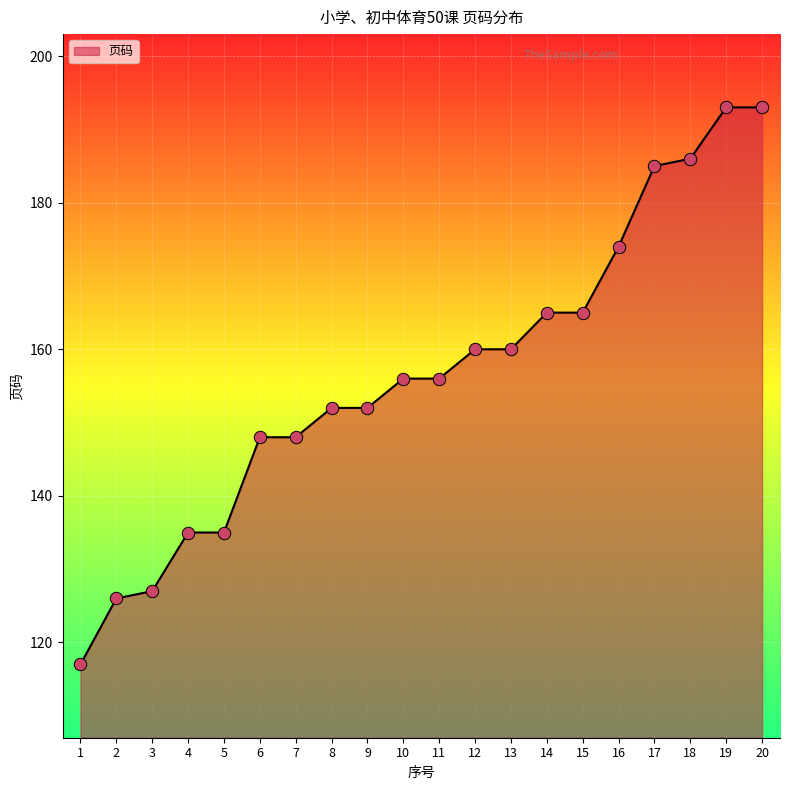

What is the change in value from 5 to 13?

+25